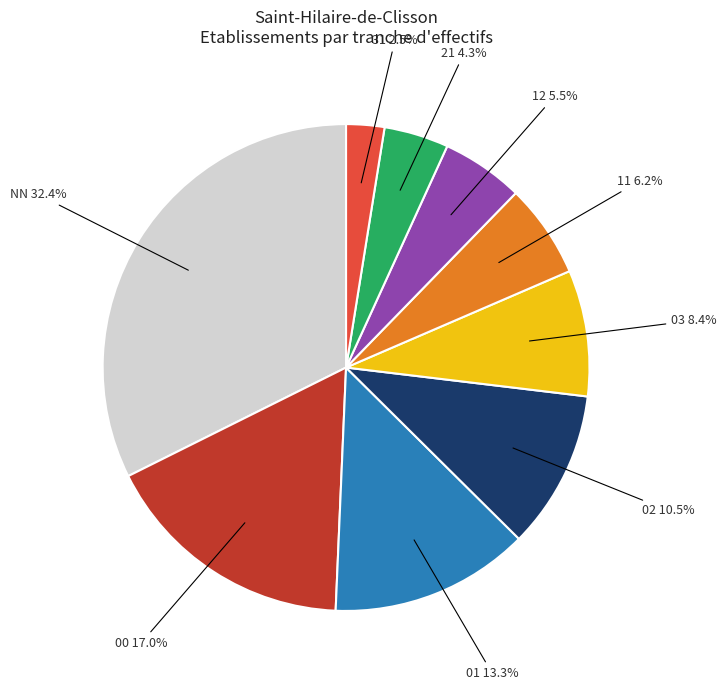

Is there a majority slice in this chart?

No